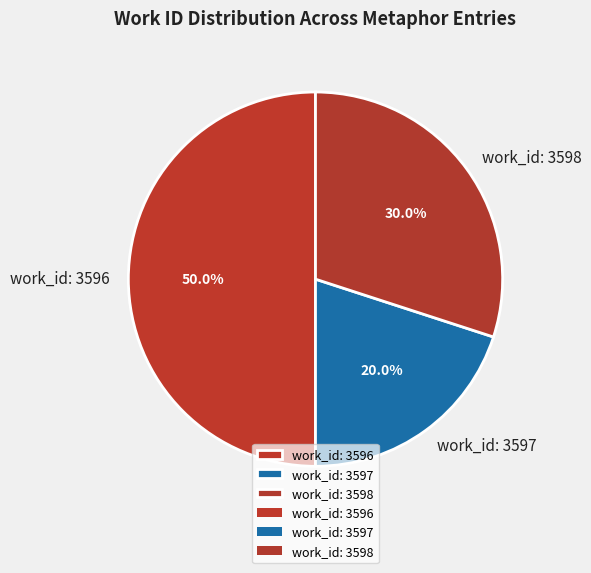

What percentage do work_id: 3598 and work_id: 3596 together represent?

80.0%